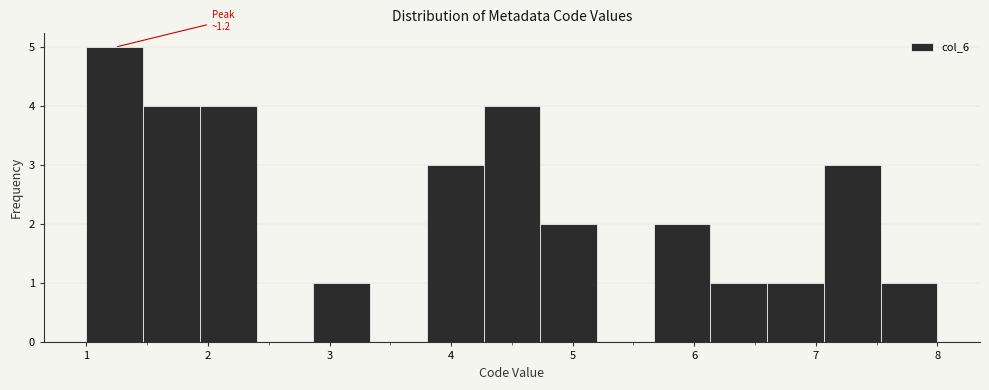

Over which range of the x-axis is the bar tallest?

1.0 to 1.5